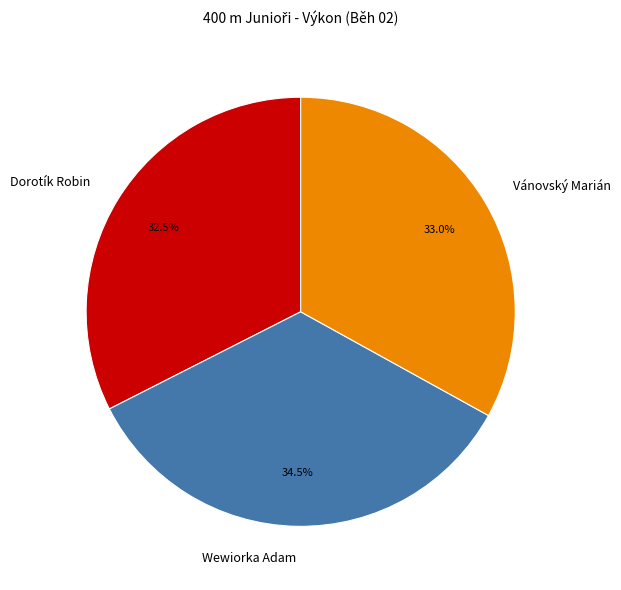

Which category has the smallest portion of the pie?

Dorotík Robin